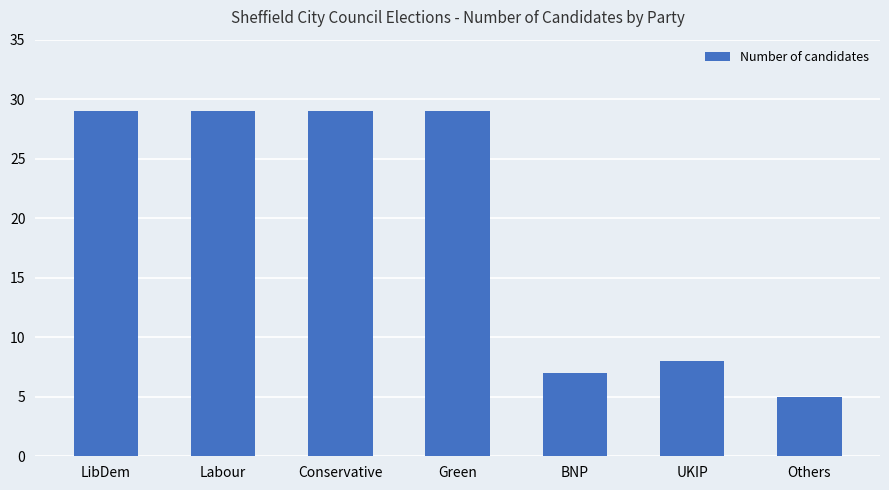

What is the sum of the values at Green and LibDem?

58